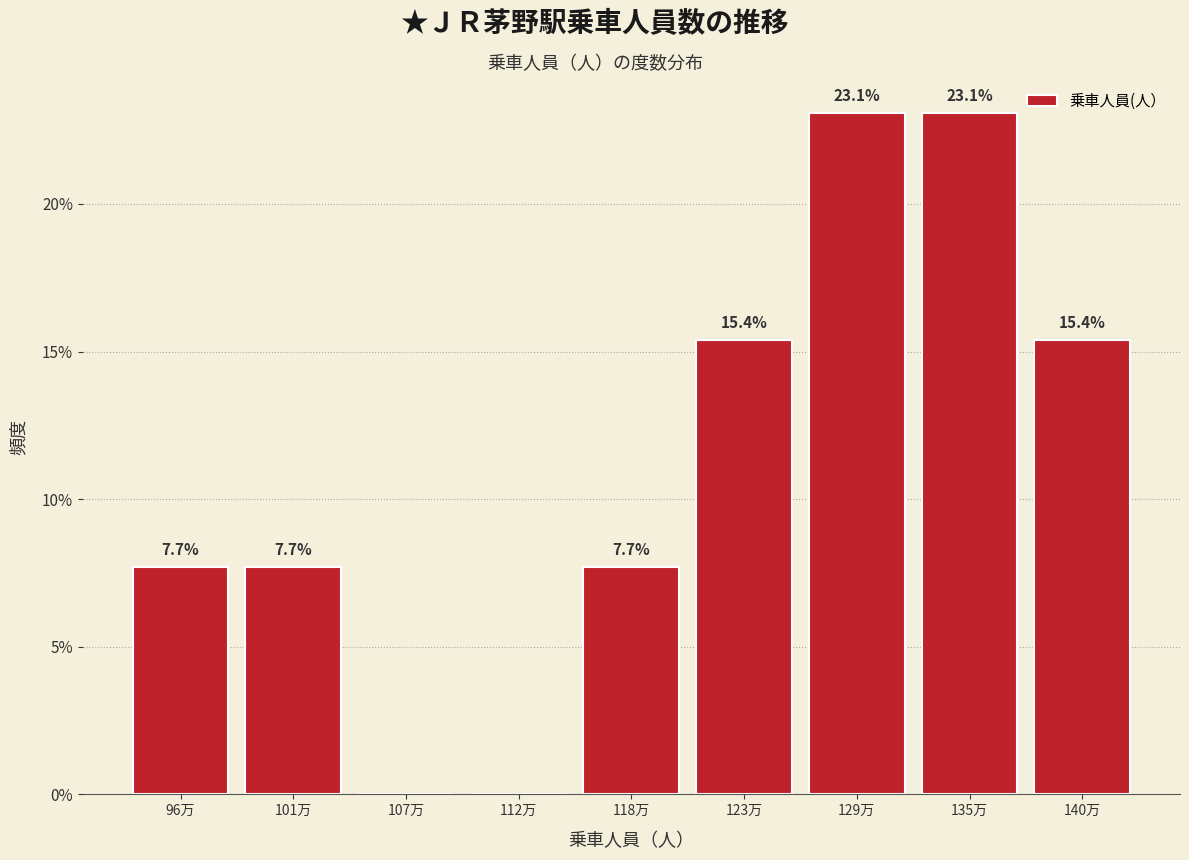

Reading right to left, list all the values displayed in this chart.

140万=15.4	135万=23.1	129万=23.1	123万=15.4	118万=7.7	112万=0.0	107万=0.0	101万=7.7	96万=7.7